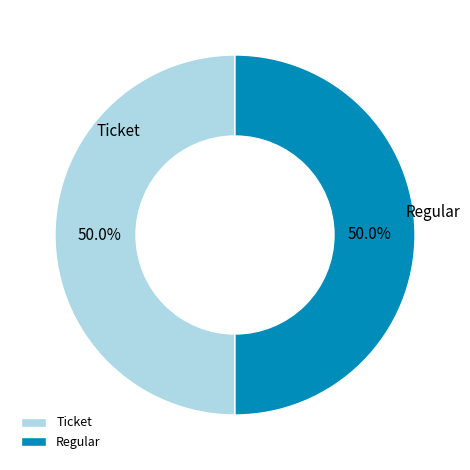

What portion of the pie excludes Regular?

50.0%